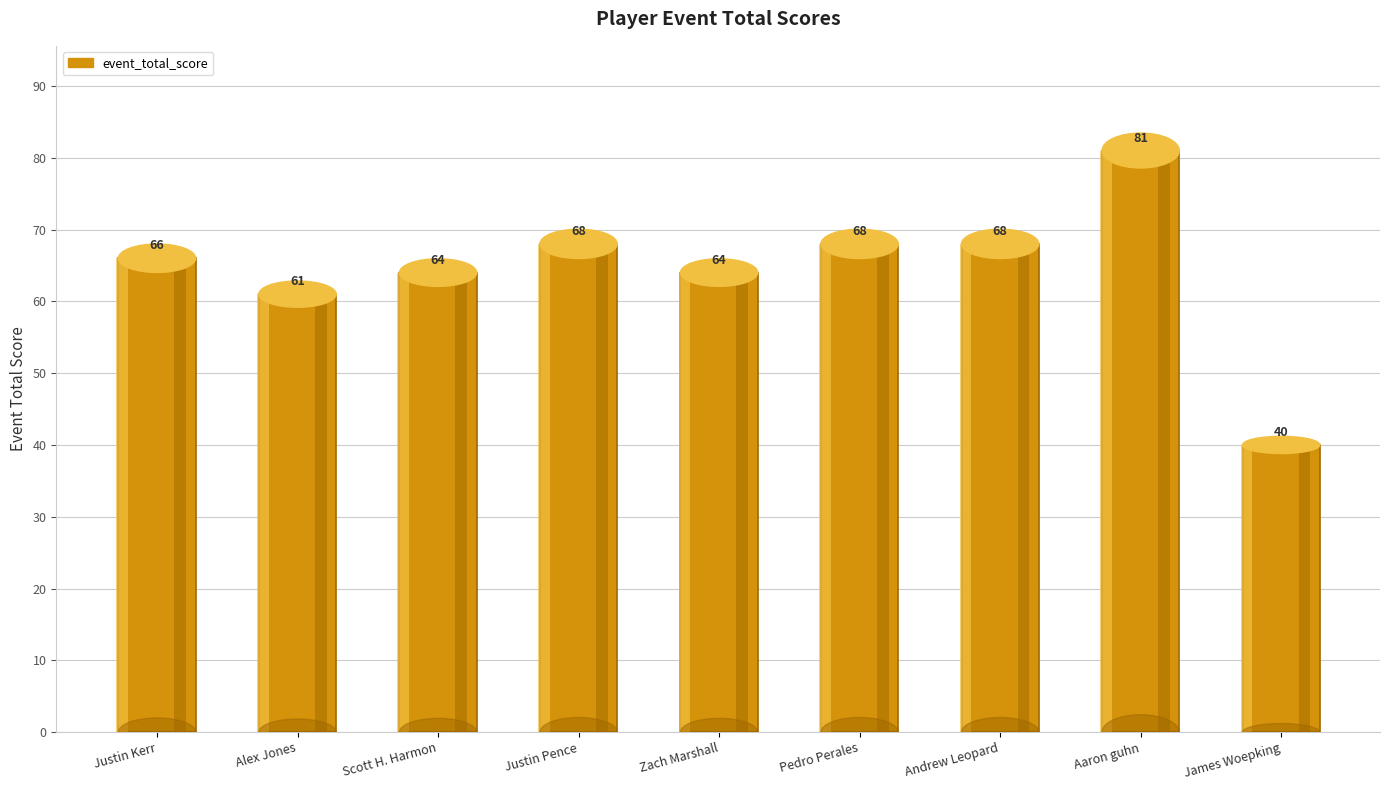

Reading right to left, what are all the values shown in this chart?

40	81	68	68	64	68	64	61	66